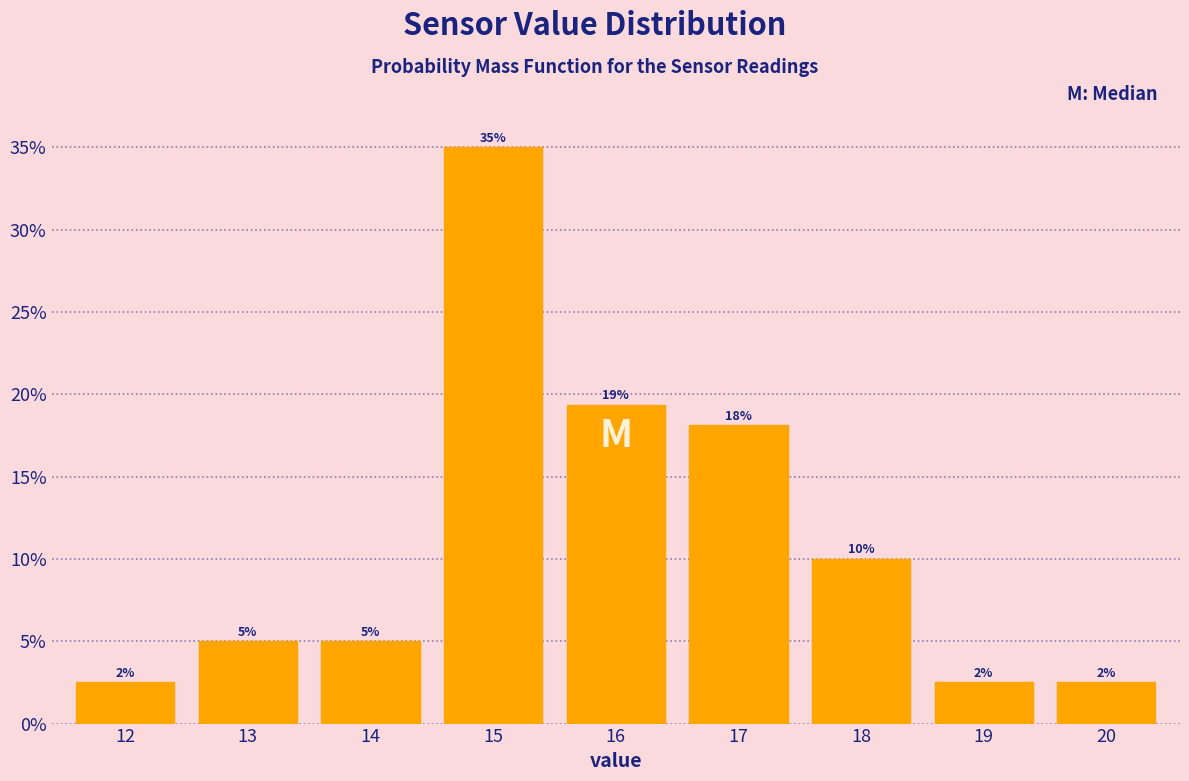

Does the chart contain any negative values?

No